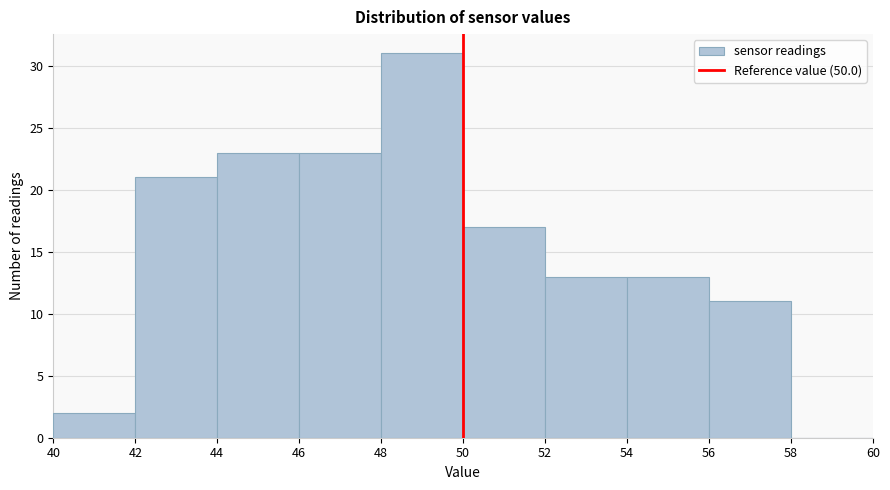

Reading left to right, list every bar in this chart as the range it spans on the x-axis followed by its height. The values are not printed on the chart, so give them approximately, as read against the axis.

40 to 42: 2
42 to 44: 21
44 to 46: 23
46 to 48: 23
48 to 50: 31
50 to 52: 17
52 to 54: 13
54 to 56: 13
56 to 58: 11
58 to 60: 0